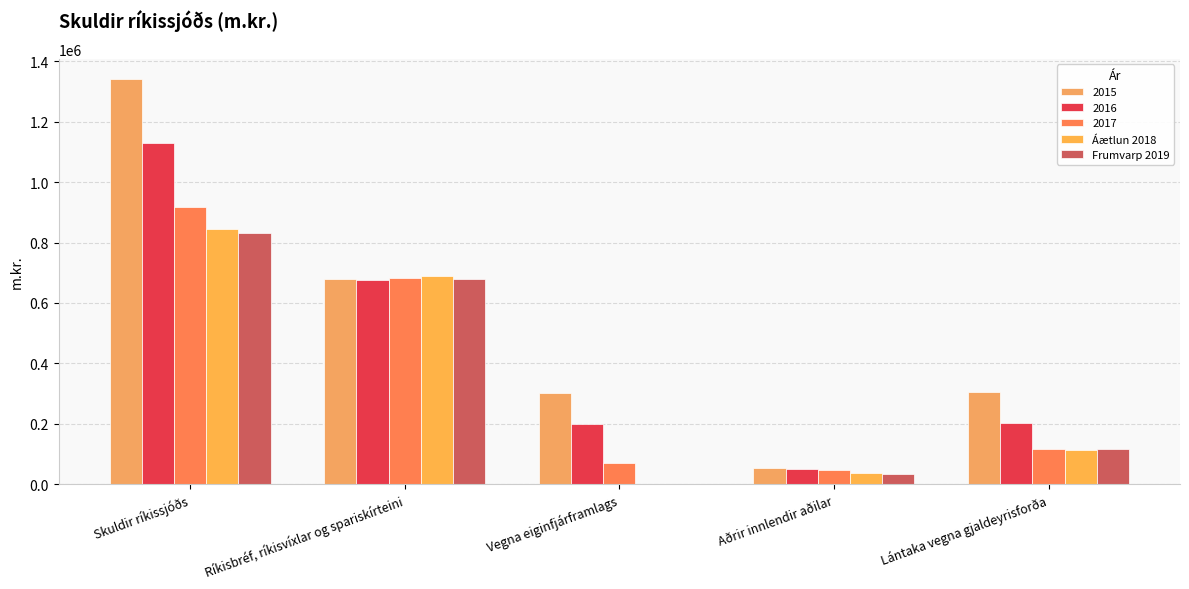

List the labels in order of Áætlun 2018 value, smallest first.

Vegna eiginfjárframlags, Aðrir innlendir aðilar, Lántaka vegna gjaldeyrisforða, Ríkisbréf, ríkisvíxlar og spariskírteini, Skuldir ríkissjóðs